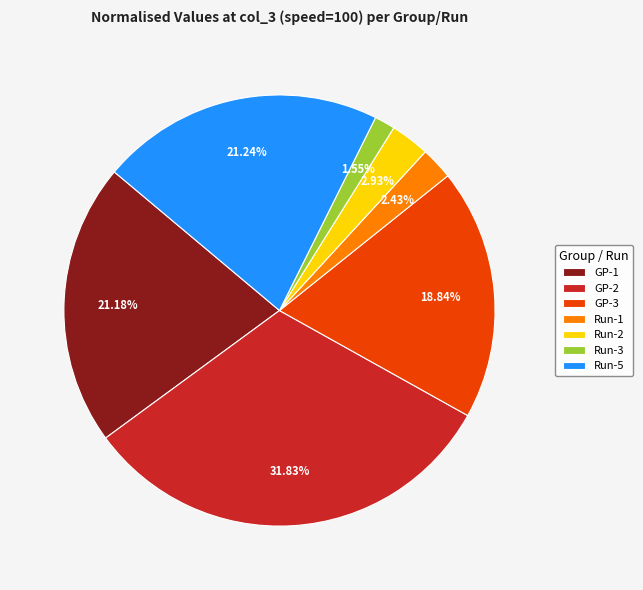

Which slice is the largest?

GP-2